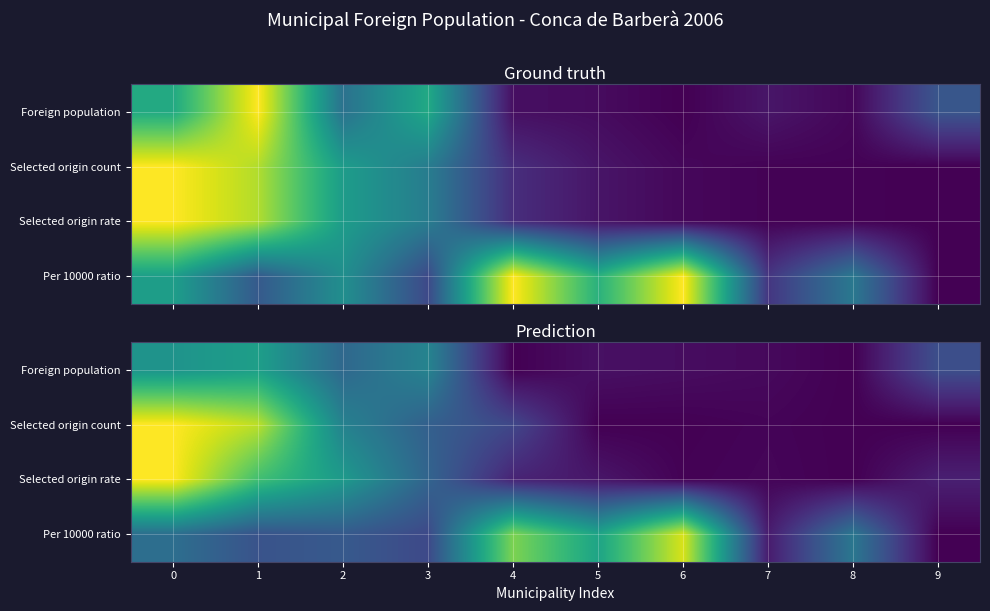

List the labels in order of row_2 value, largest first.

0, 1, 2, 3, 4, 9, 5, 7, 6, 8